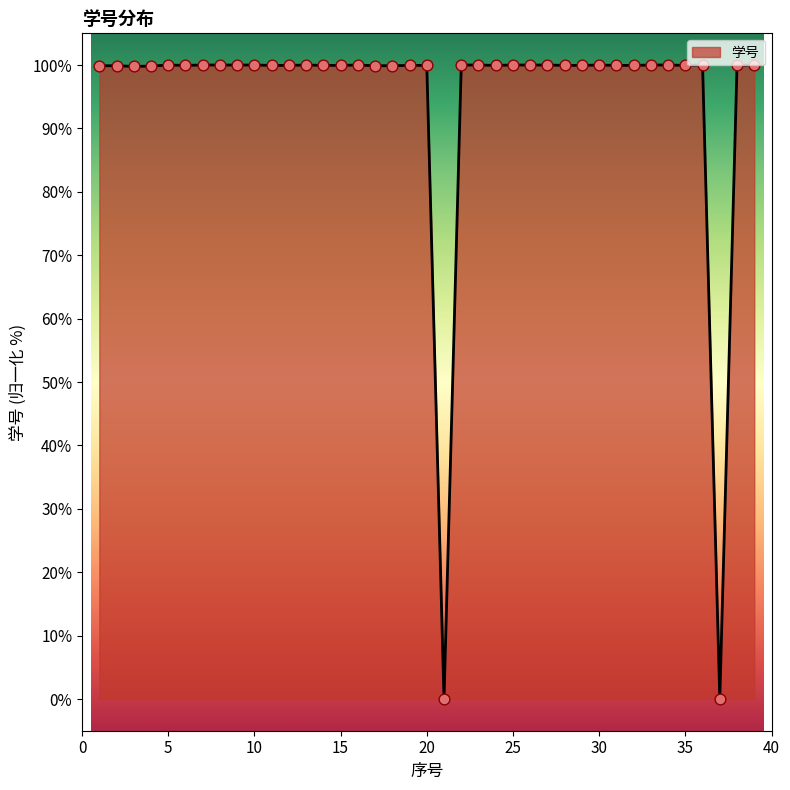

What is the maximum value shown in the chart?

100.0